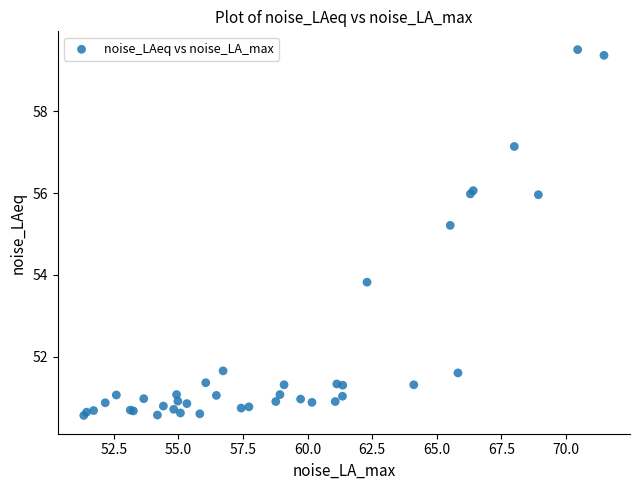

What Y value in the scatter plot is closest to 55?

55.2